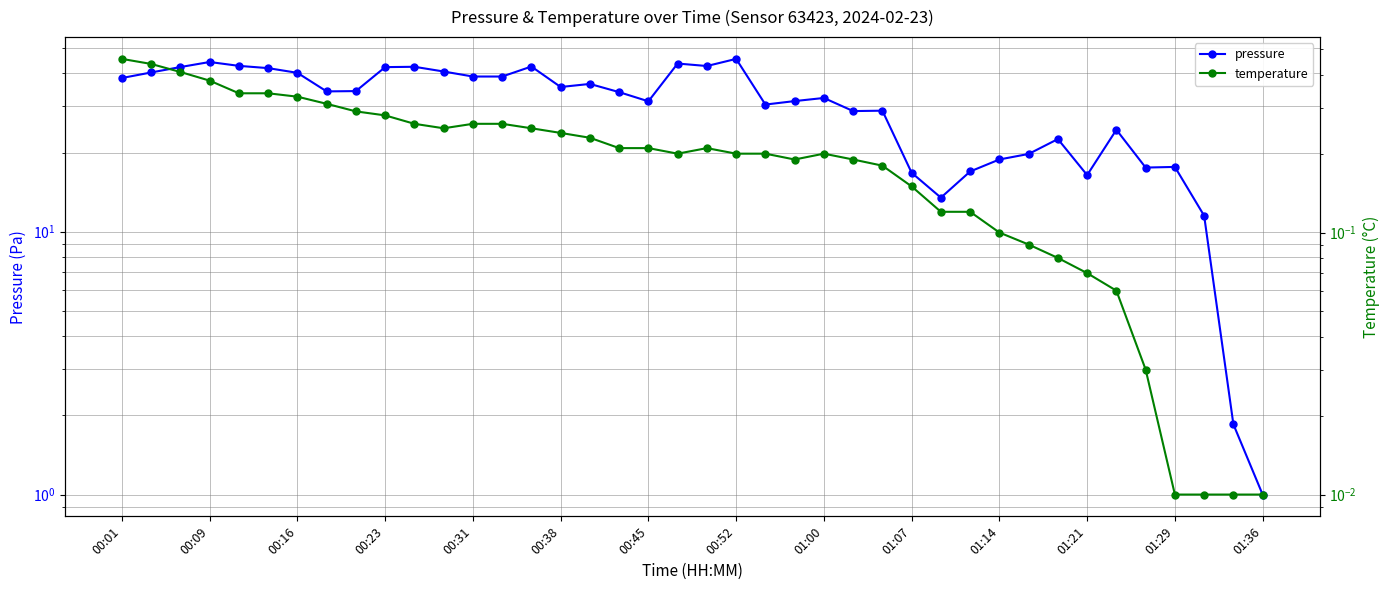

Rank the series at 00:01 from lowest to highest value.

temperature, pressure